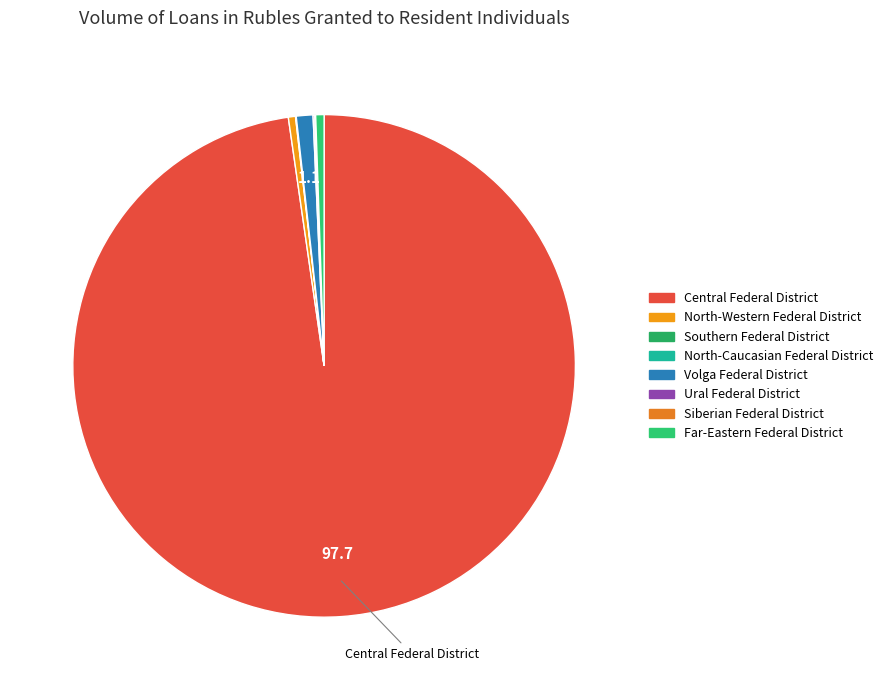

To the nearest percent, what is the average slice percentage?

12%